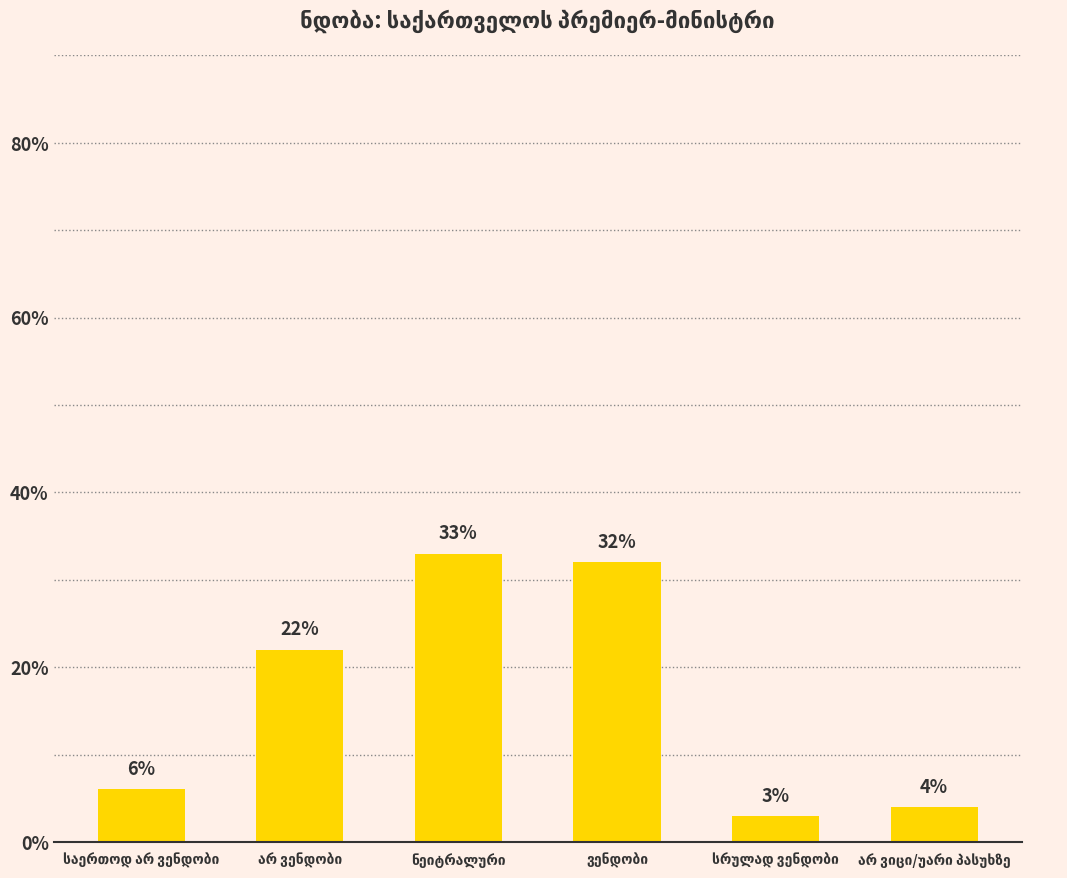

What is the value of the 2nd bar from the left?

22